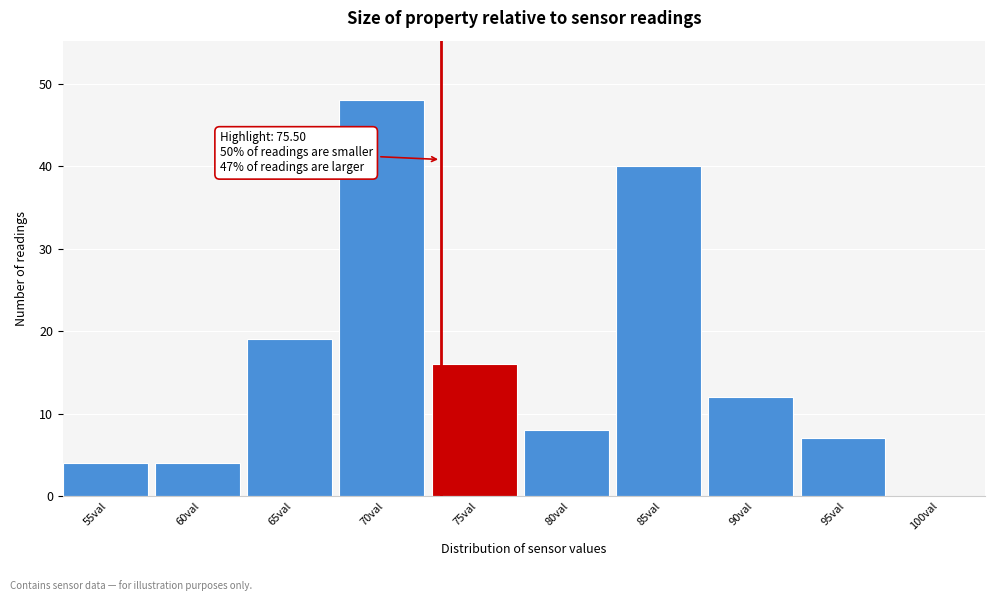

Reading left to right, list all the values displayed in this chart.

55val=4	60val=4	65val=19	70val=48	75val=16	80val=8	85val=40	90val=12	95val=7	100val=0